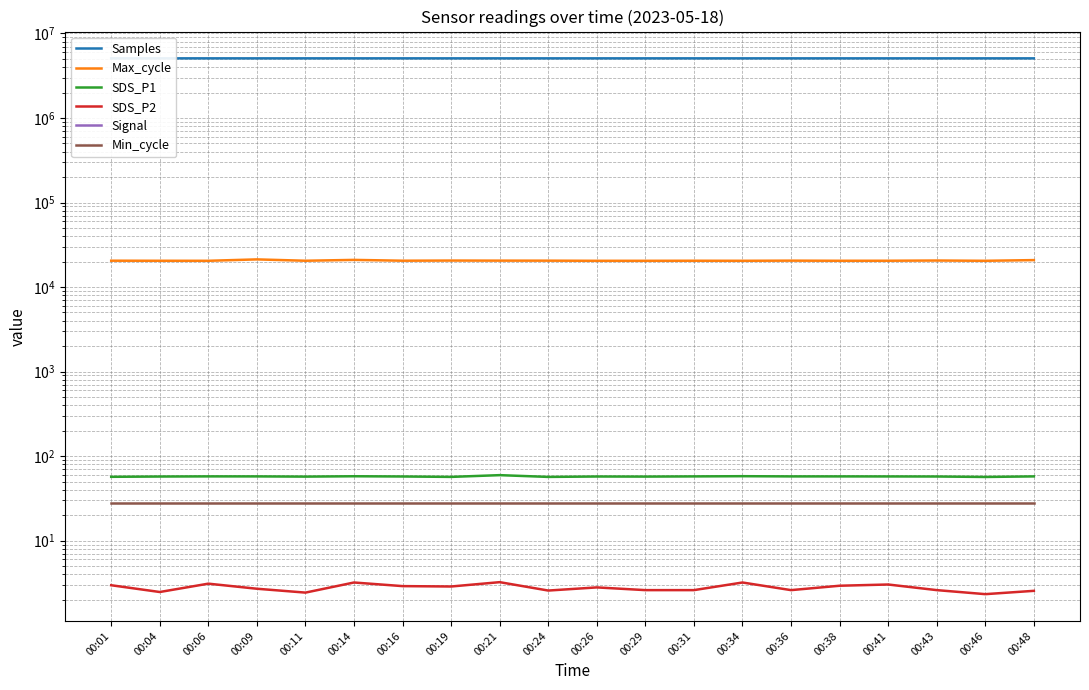

True or false: SDS_P2 and Min_cycle intersect in this chart.

False